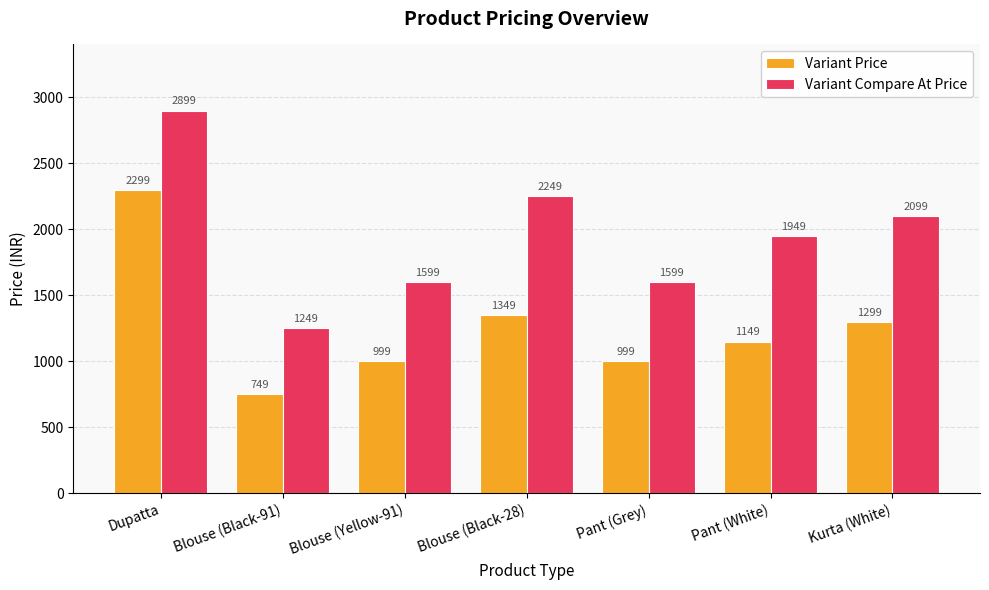

What is the sum of the Variant Compare At Price values at Pant (White) and Blouse (Yellow-91)?

3548